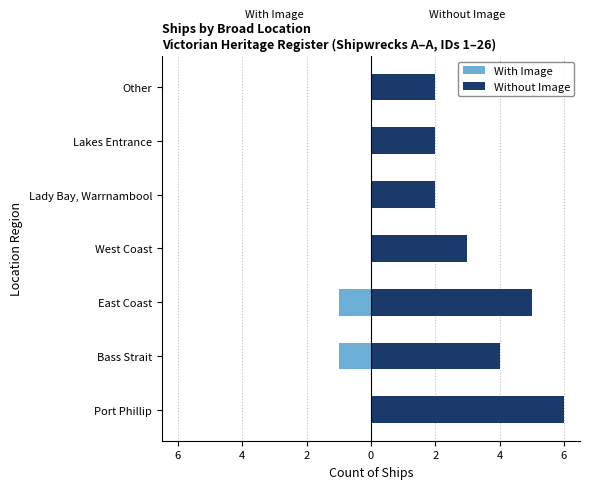

How many values in the With Image series are below 0?

2